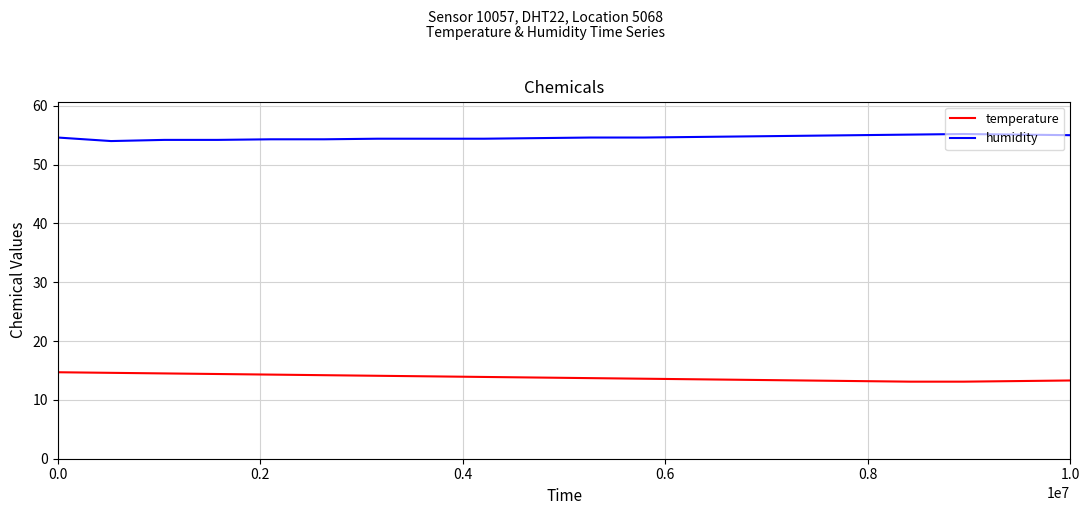

True or false: temperature and humidity cross at least once.

False